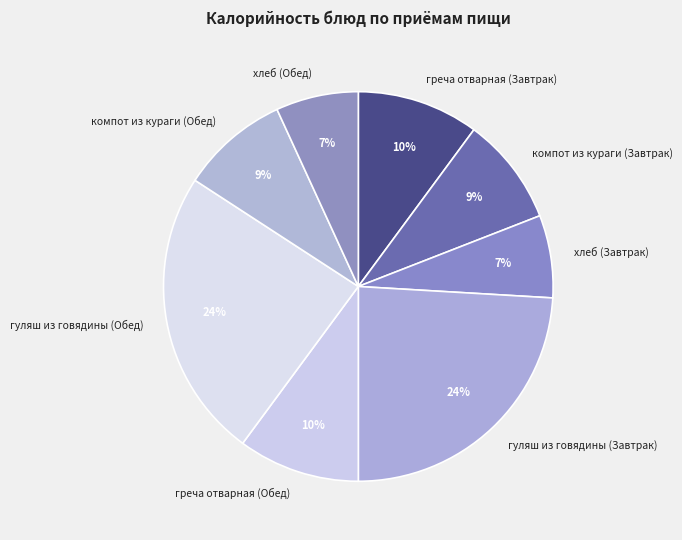

Does гуляш из говядины (Завтрак) represent more than half of the total?

No